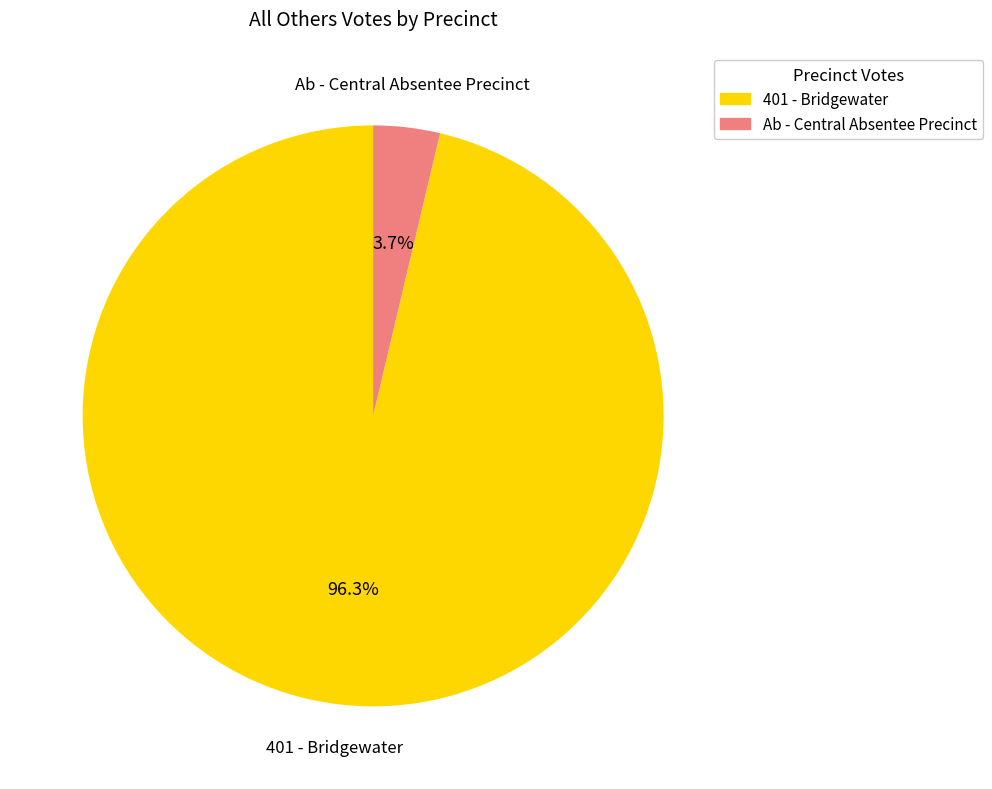

What percentage do Ab - Central Absentee Precinct and 401 - Bridgewater together represent?

100.0%